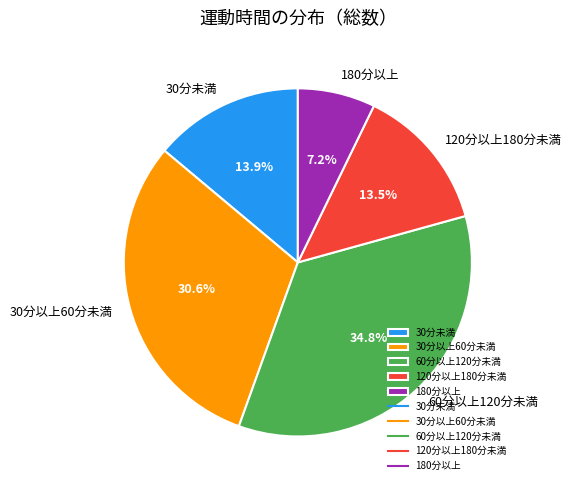

Does 120分以上180分未満 represent more than half of the total?

No